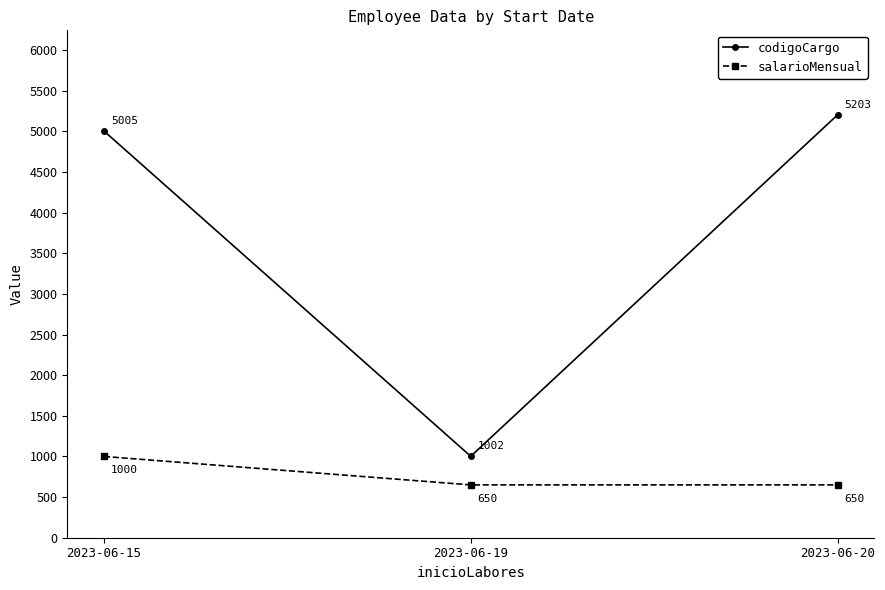

How many lines are shown in the chart?

2